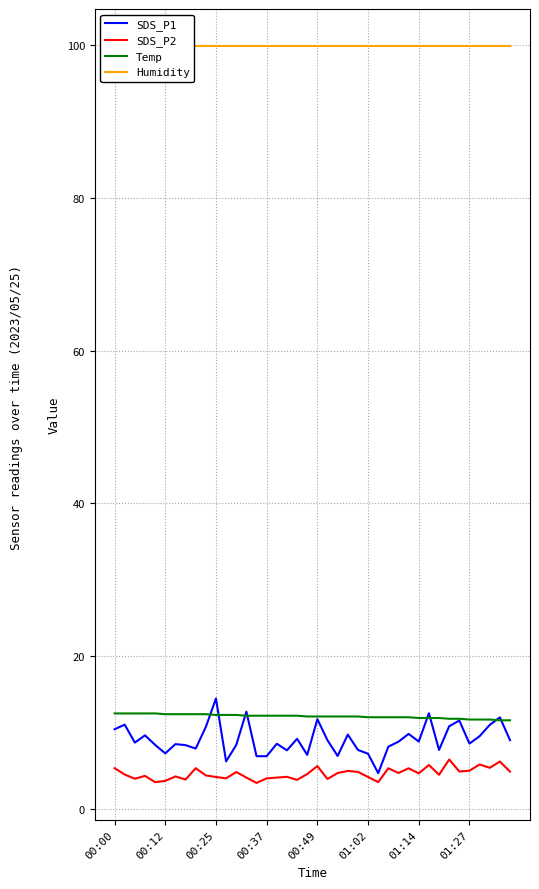

Is it true that Temp equals 5.9 at 22?

False